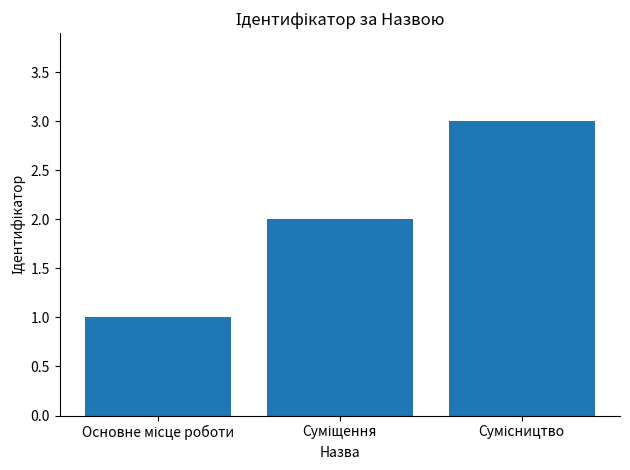

Does the chart contain any negative values?

No